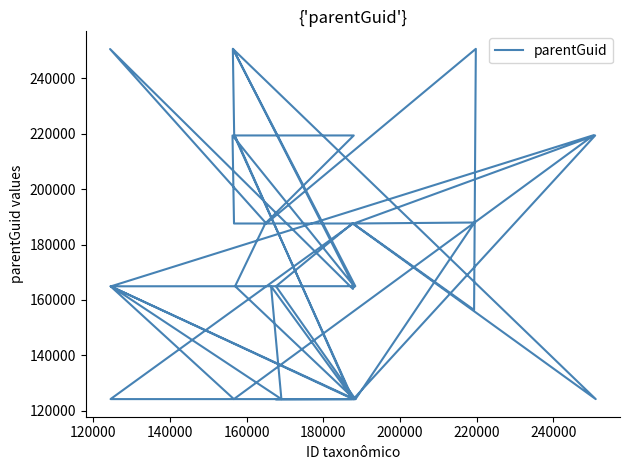

Reading left to right, extract all data points from this chart.

187581	164934	124247	124209	124247	187936	187581	219337	124209	164934	124247	164934	219433	124247	164934	124247	164972	187581	219337	219337	124247	124247	187581	156389	250574	187581	250505	163986	164934	250574	164972	164934	124254	219337	250574	124247	187581	187581	219337	164839